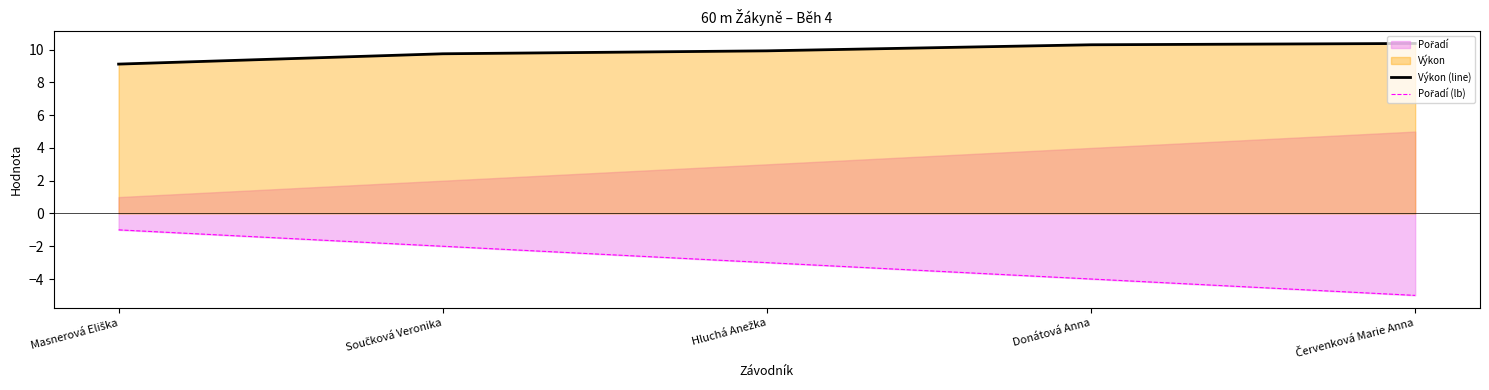

Which category has the lowest value in the Pořadí (lb) series?

Červenková Marie Anna